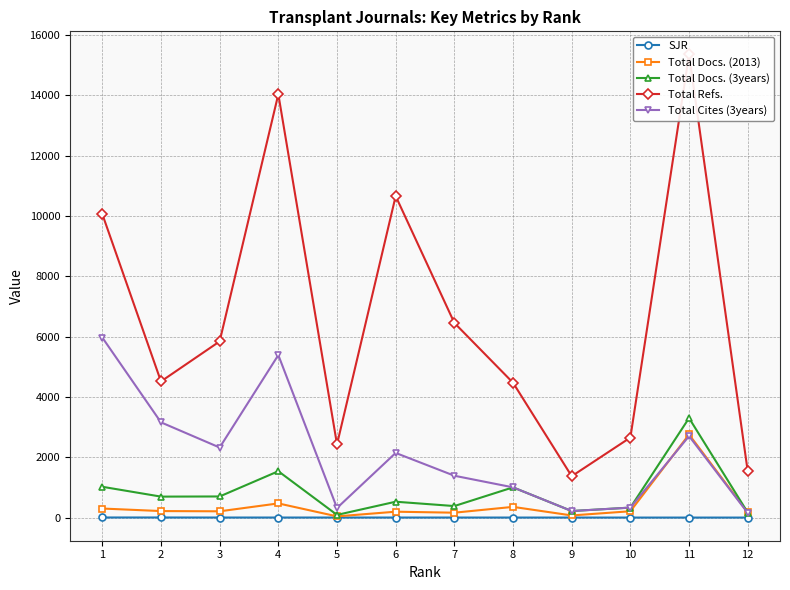

What is the sum of the Total Docs. (2013) values at 7 and 9?

233.0